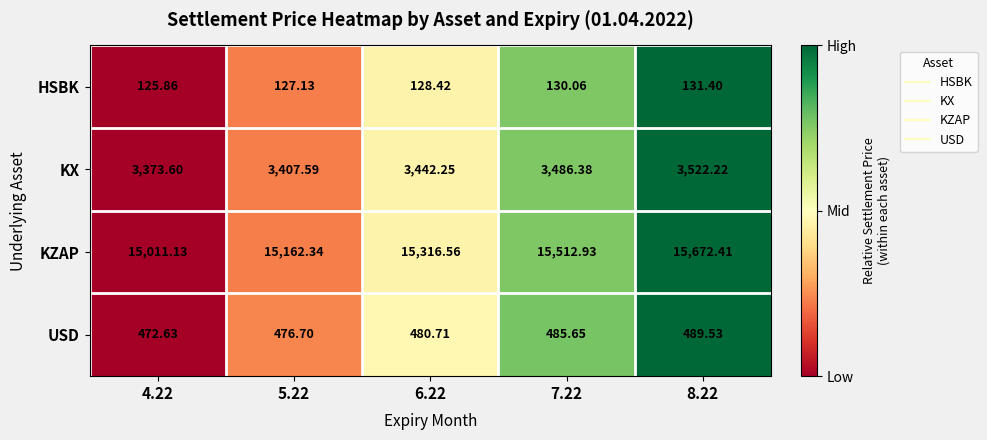

Is the value of KZAP at 6.22 greater than the value of KX at 5.22?

Yes